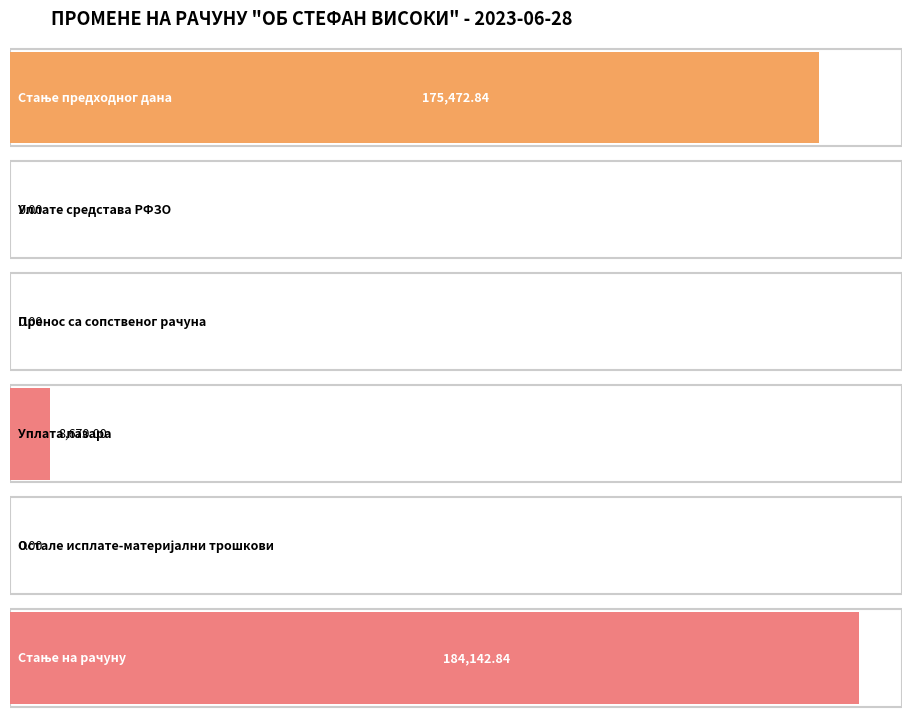

What is the sum of all values?

368285.7